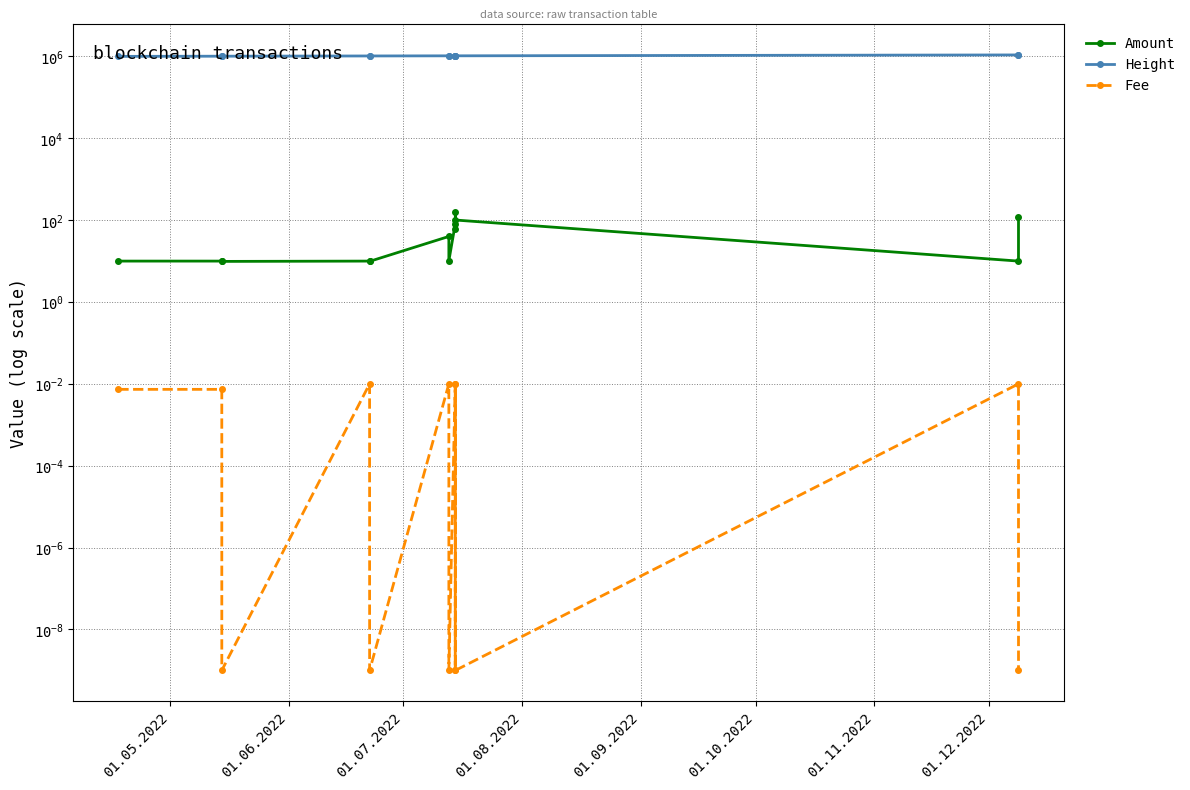

At which label is Fee closest to 0?

01.07.2022